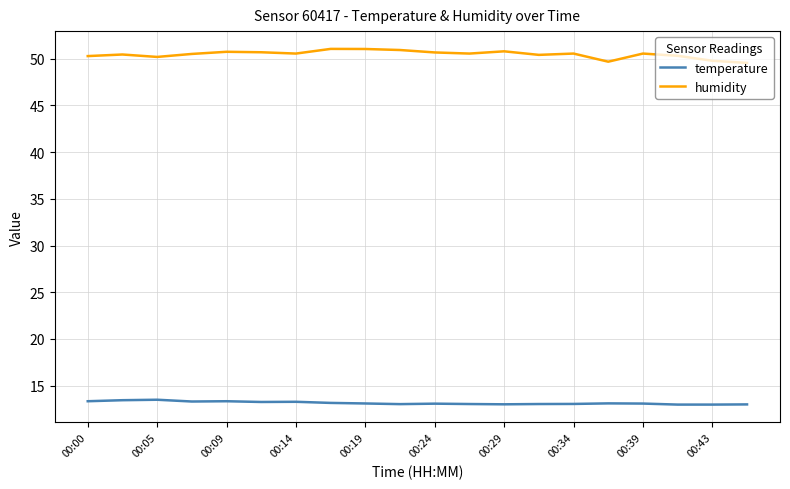

True or false: temperature and humidity cross at least once.

False